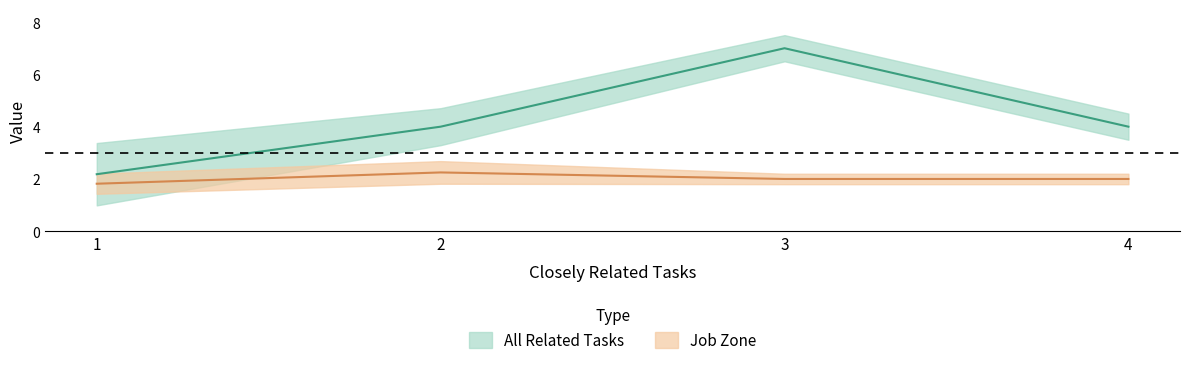

The All Related Tasks series shows 3 at 1. True or false?

False